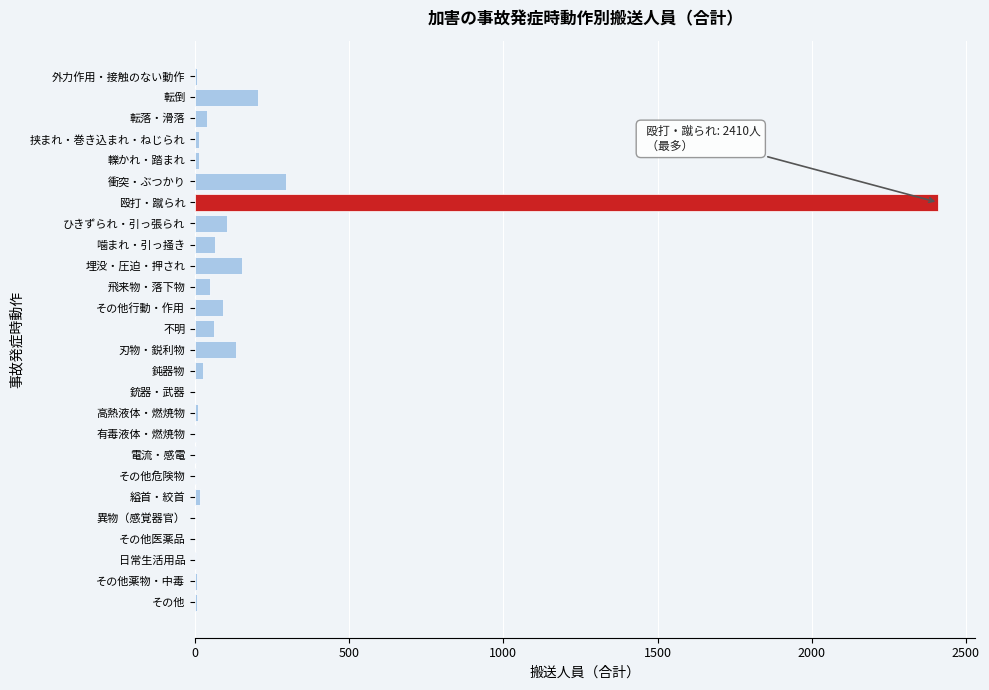

At which label is the value closest to 1205?

衝突・ぶつかり